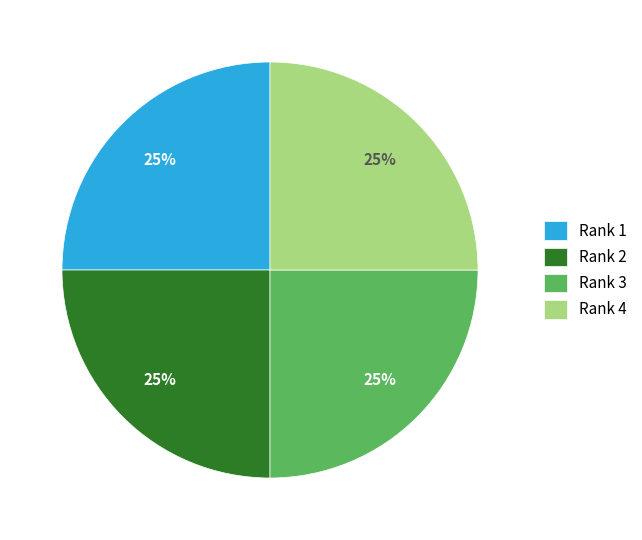

Is Rank 1 the majority of the pie?

No